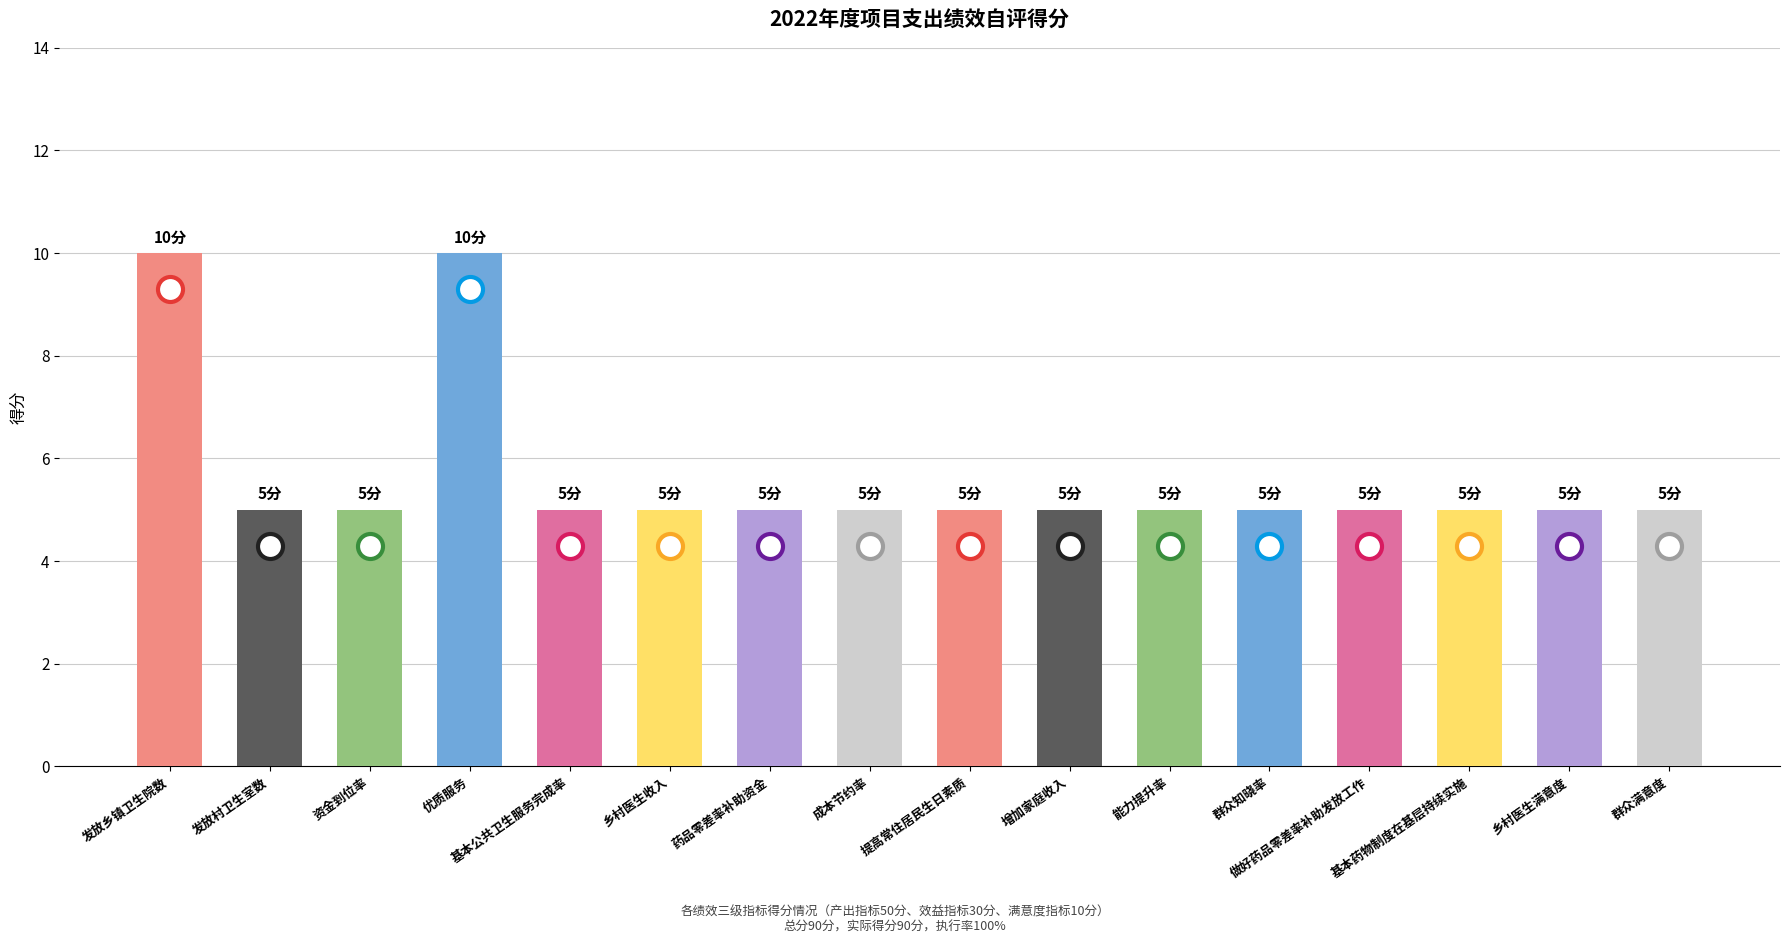

True or false: the data shows 3 at 成本节约率.

False